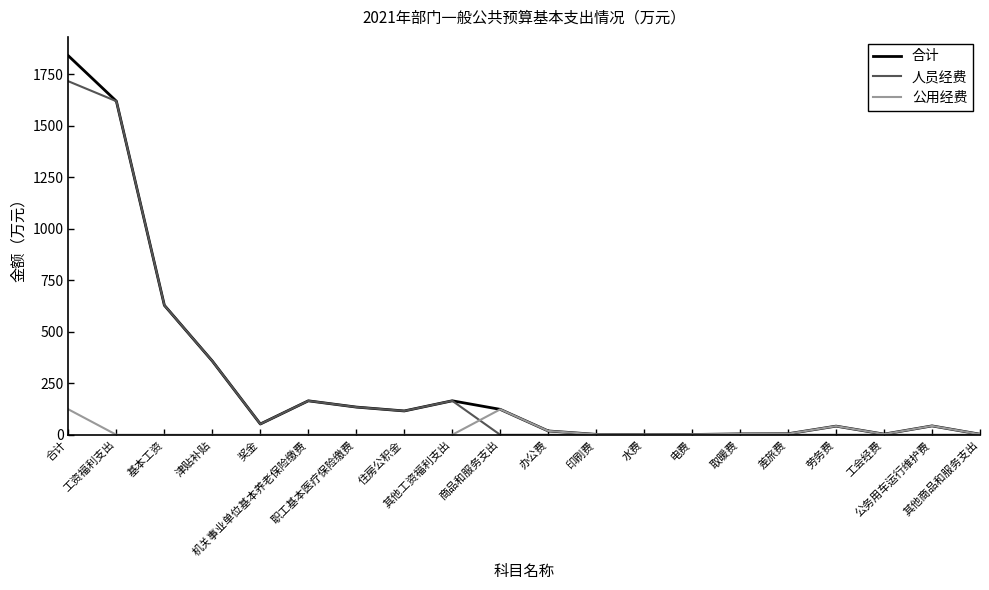

How many lines are shown in the chart?

3